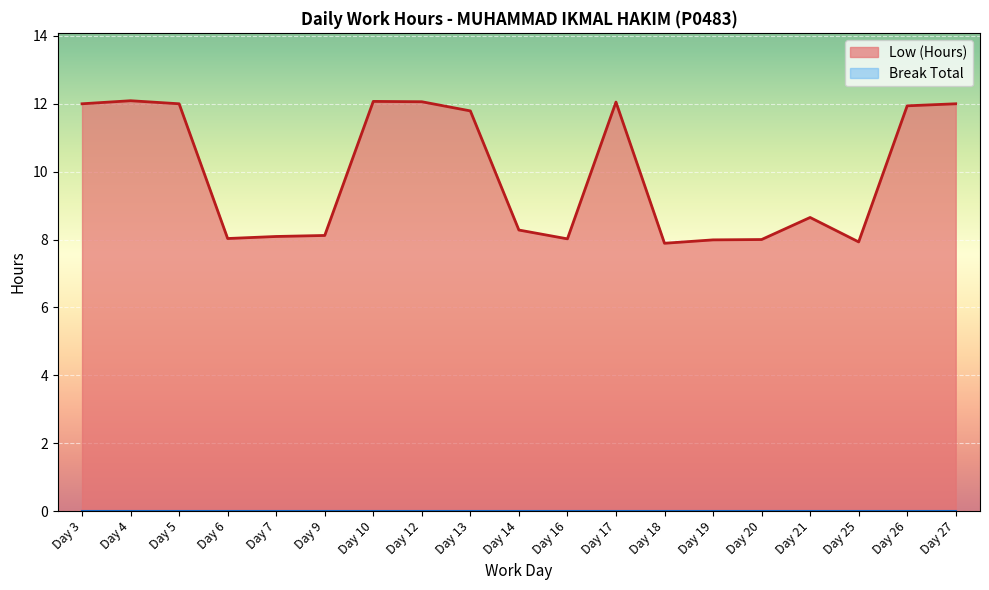

What is the value of the 13th point from the left?

7.9